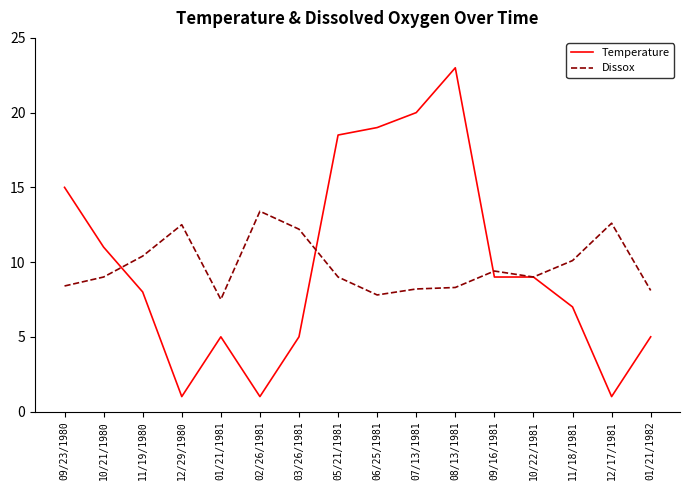

What is the total value across all series at 02/26/1981?

14.4